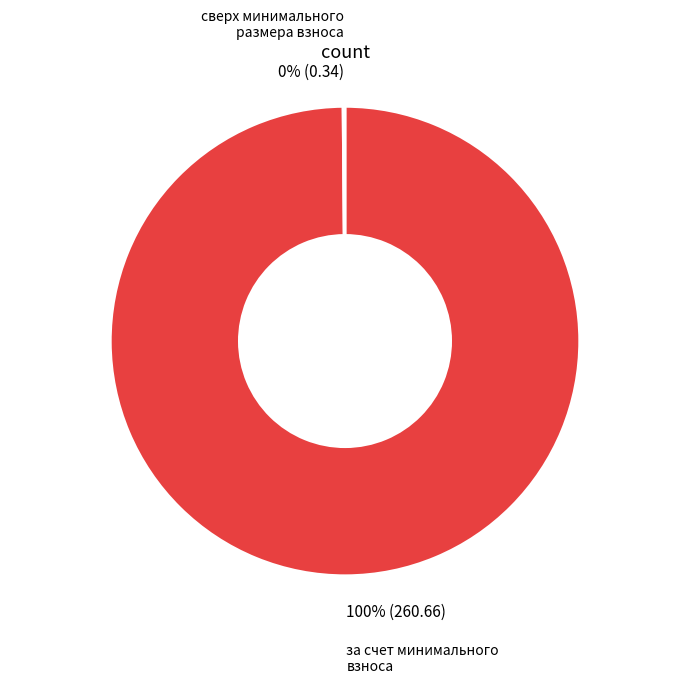

To the nearest percent, what is the difference between the largest and smallest slice percentages?

100%